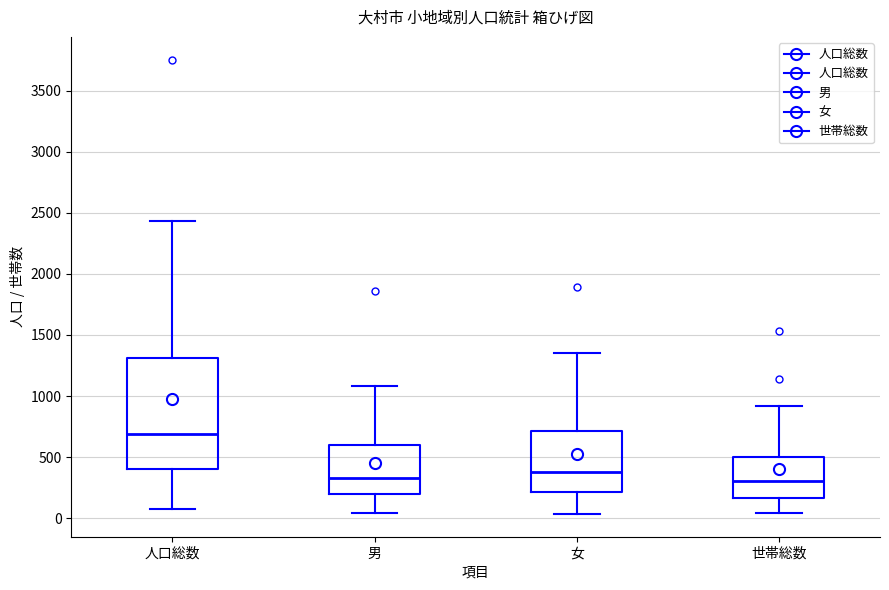

Reading left to right, read every box against the y-axis: the position of its median line, the range the box covers, and the ends of its whiskers. The values are not printed on the chart, so give them approximately, as read against the axis.

人口総数: median 700, box 400 to 1300, whiskers 100 to 2450
男: median 350, box 200 to 600, whiskers 50 to 1100
女: median 400, box 200 to 700, whiskers 50 to 1350
世帯総数: median 300, box 150 to 500, whiskers 50 to 900